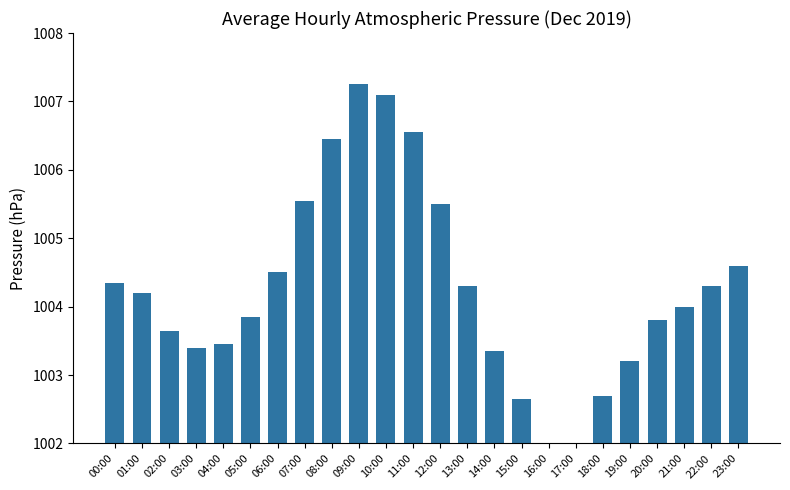

What is the value of the 22nd bar from the left?

1004.0